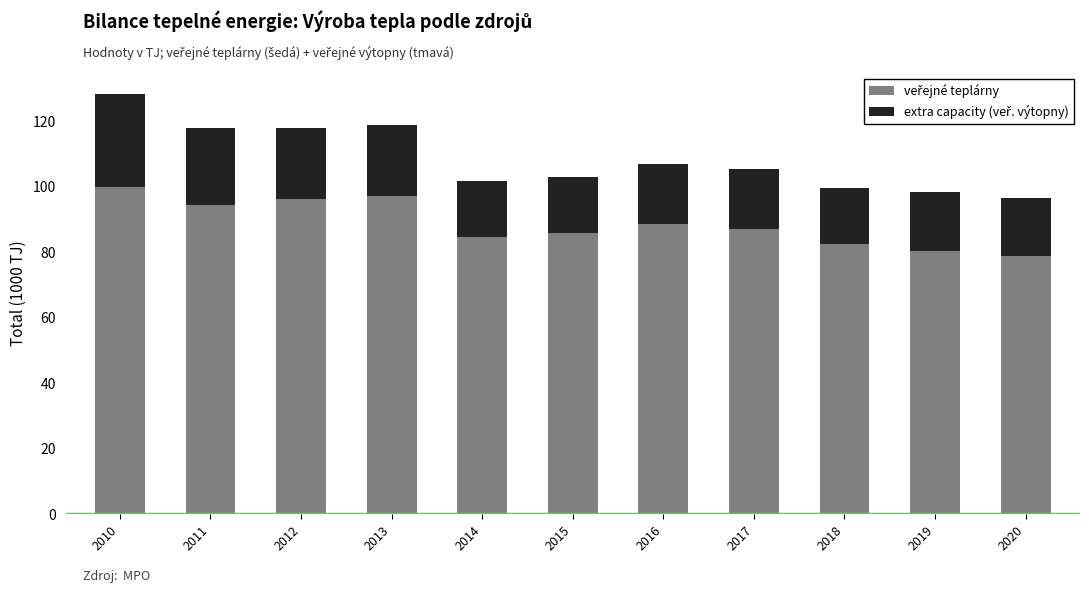

At which category is the sum across all series the highest?

2010